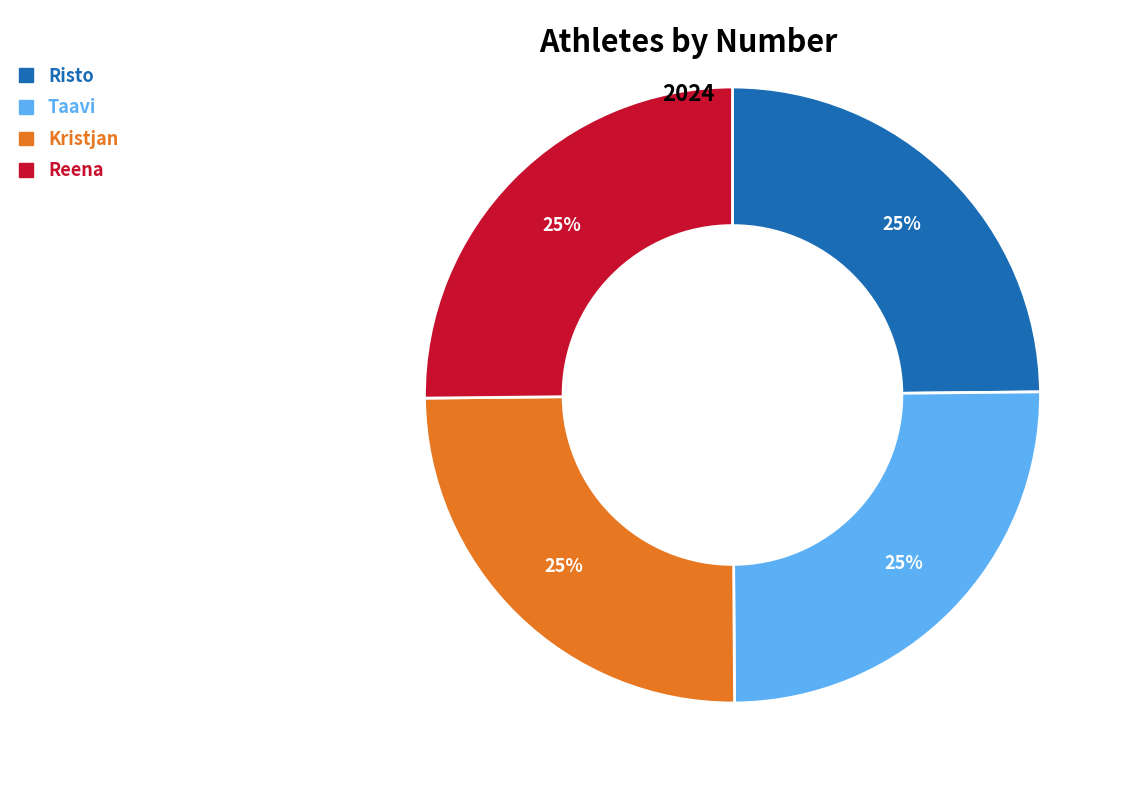

To the nearest percent, what is the combined percentage of Risto and Taavi?

50%